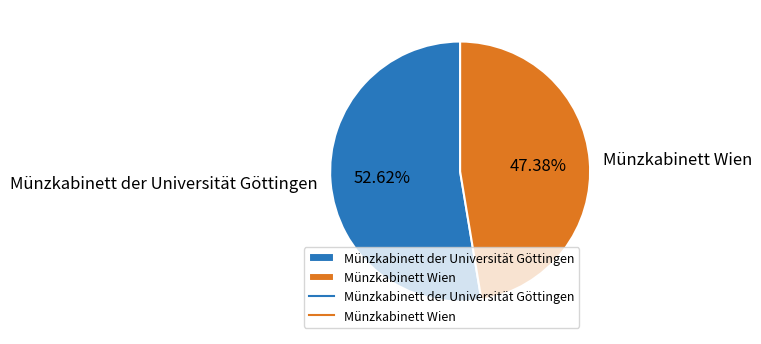

What is the smallest slice in the pie chart?

Münzkabinett Wien